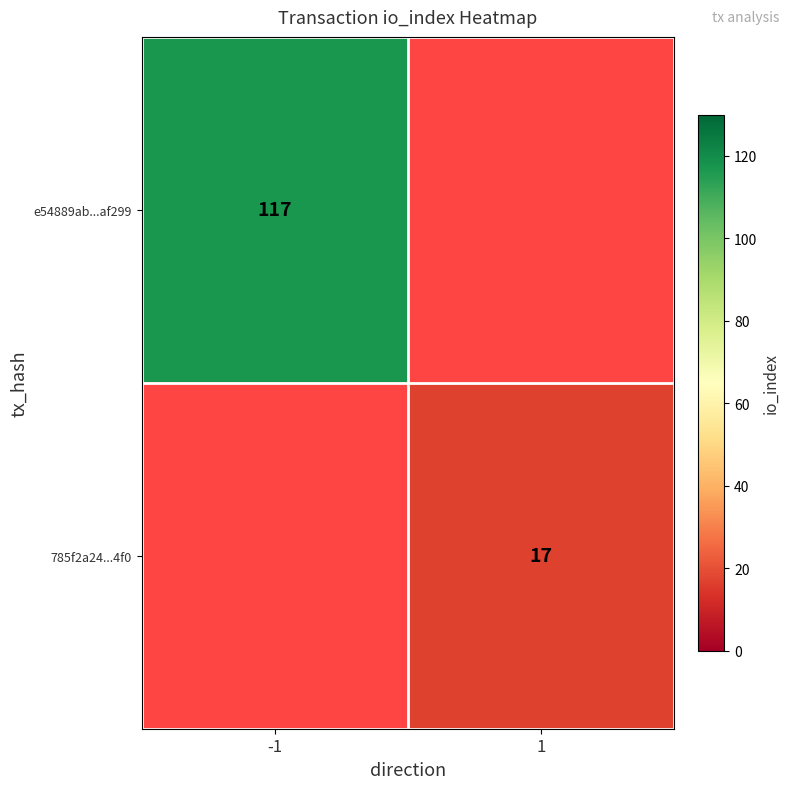

The e54889ab...af299 series shows 117 at -1. True or false?

True